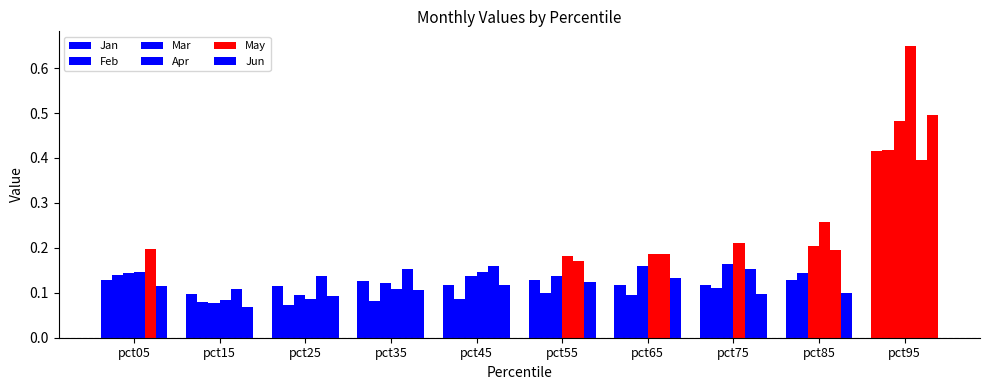

Count the number of data series in this chart.

6